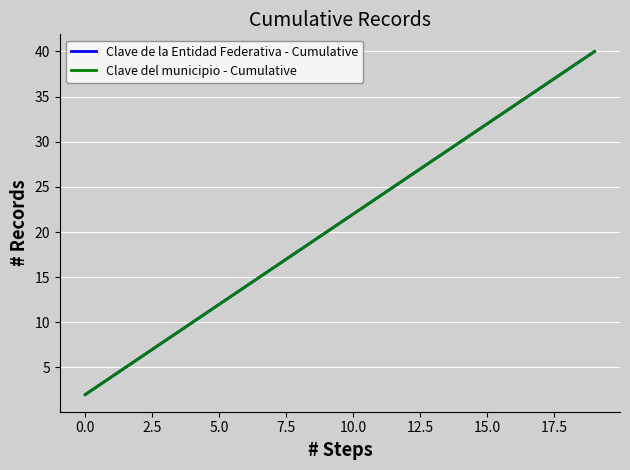

List the series in order of their peak value, lowest first.

Clave de la Entidad Federativa - Cumulative, Clave del municipio - Cumulative